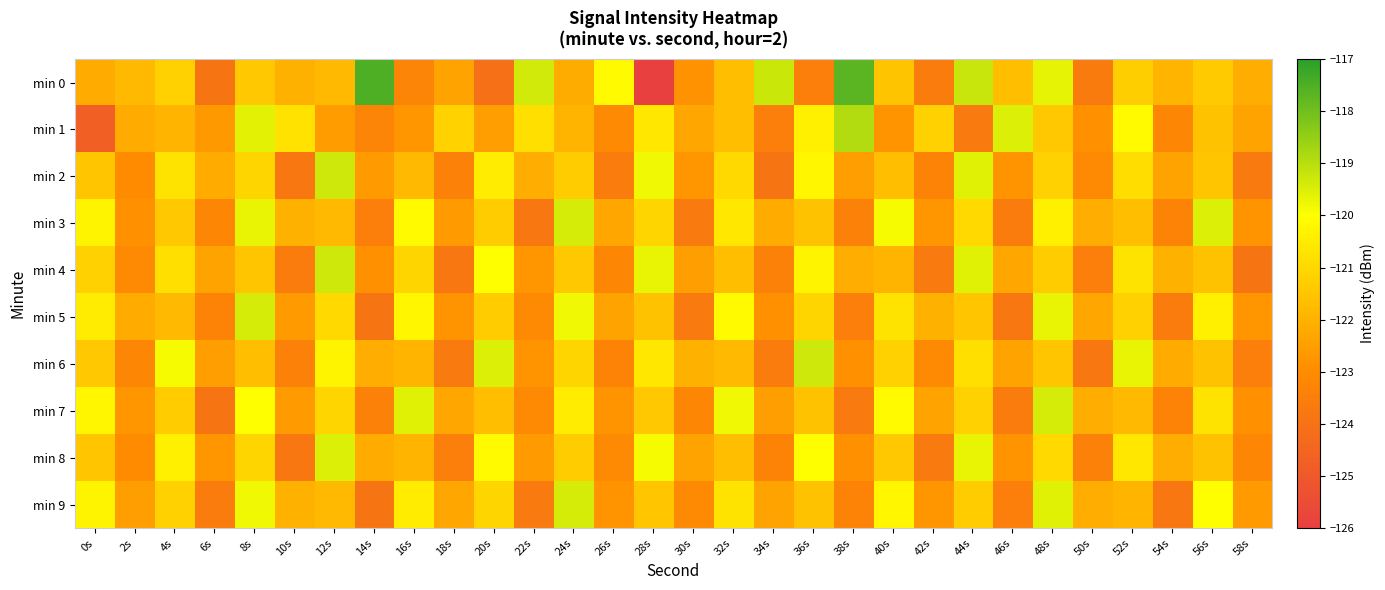

At which category is the sum across all series the highest?

48s